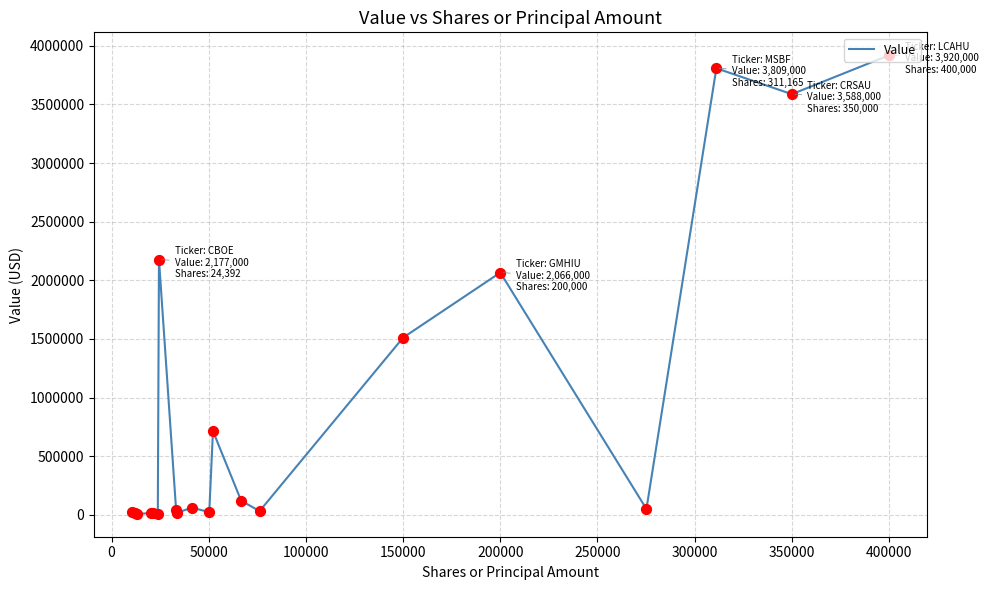

What is the difference between the maximum and minimum values?

3912000